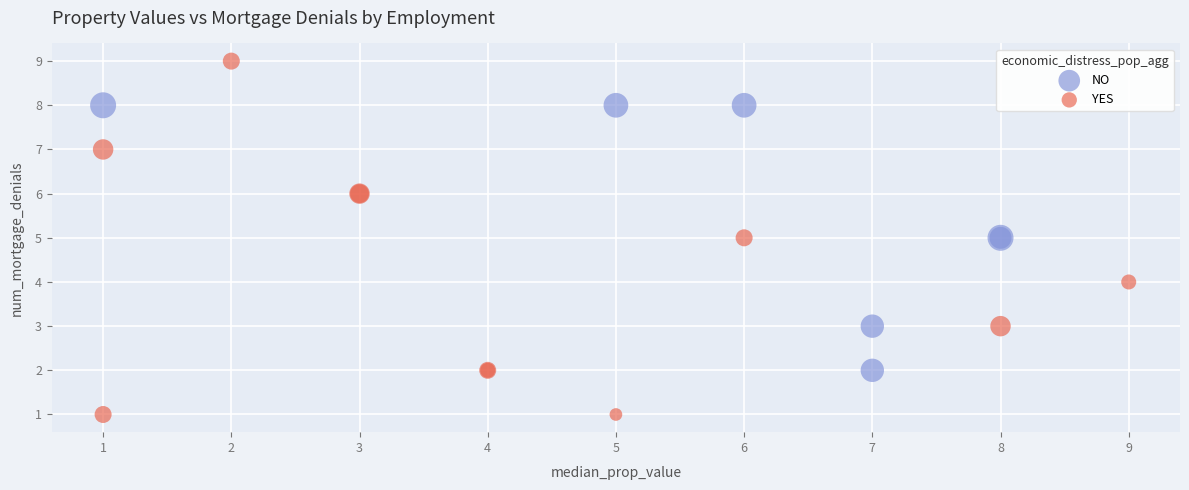

Which series reaches the maximum Y coordinate?

YES